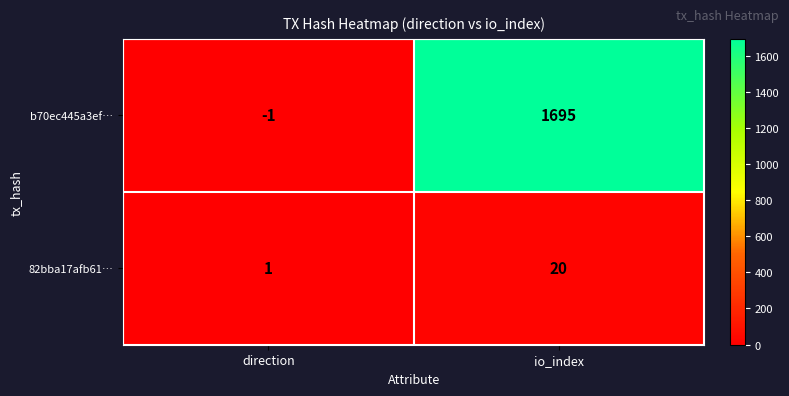

Which series has the largest range (max minus min)?

b70ec445a3ef…